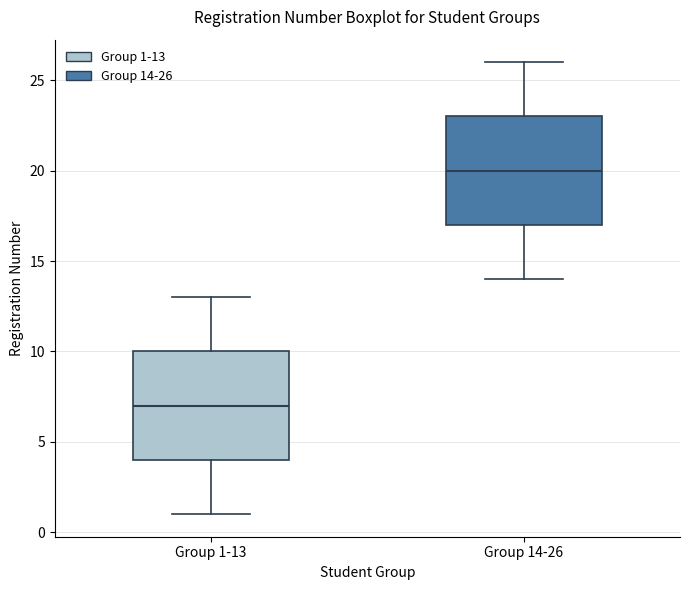

Reading left to right, transcribe this box plot: for each box, give where its median line is, the range the box spans, and where its two whiskers end, as read against the y-axis. The values are not printed on the chart, so give them approximately, as read against the axis.

Group 1-13: median 7, box 4 to 10, whiskers 1 to 13
Group 14-26: median 20, box 17 to 23, whiskers 14 to 26